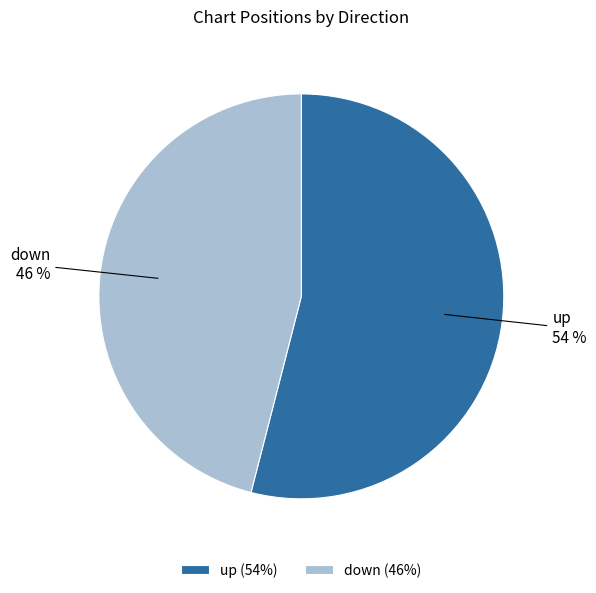

What percentage is the up slice, to the nearest percent?

54%